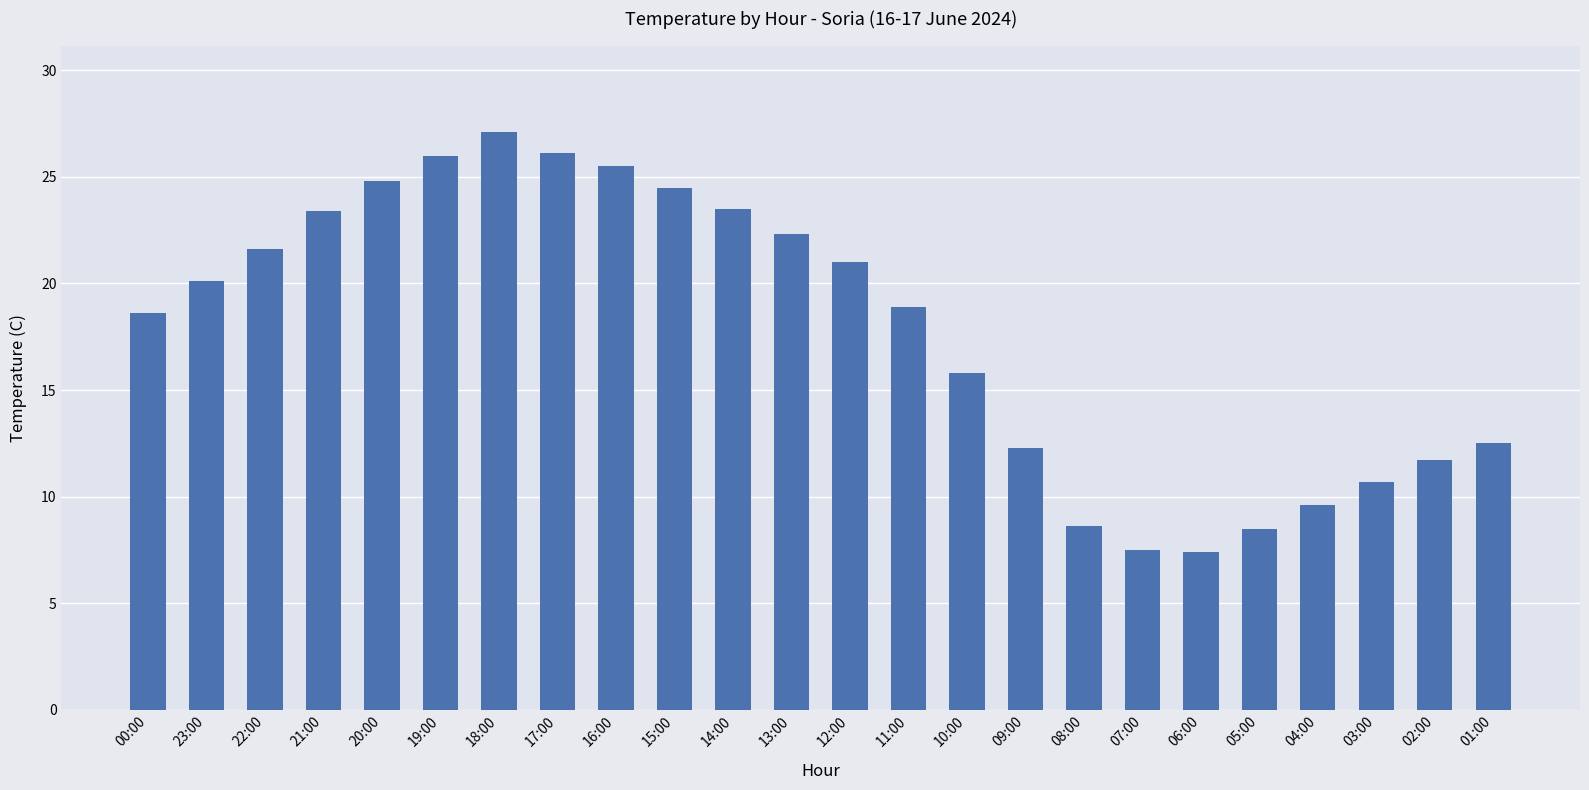

How many data points are less than 20?

12